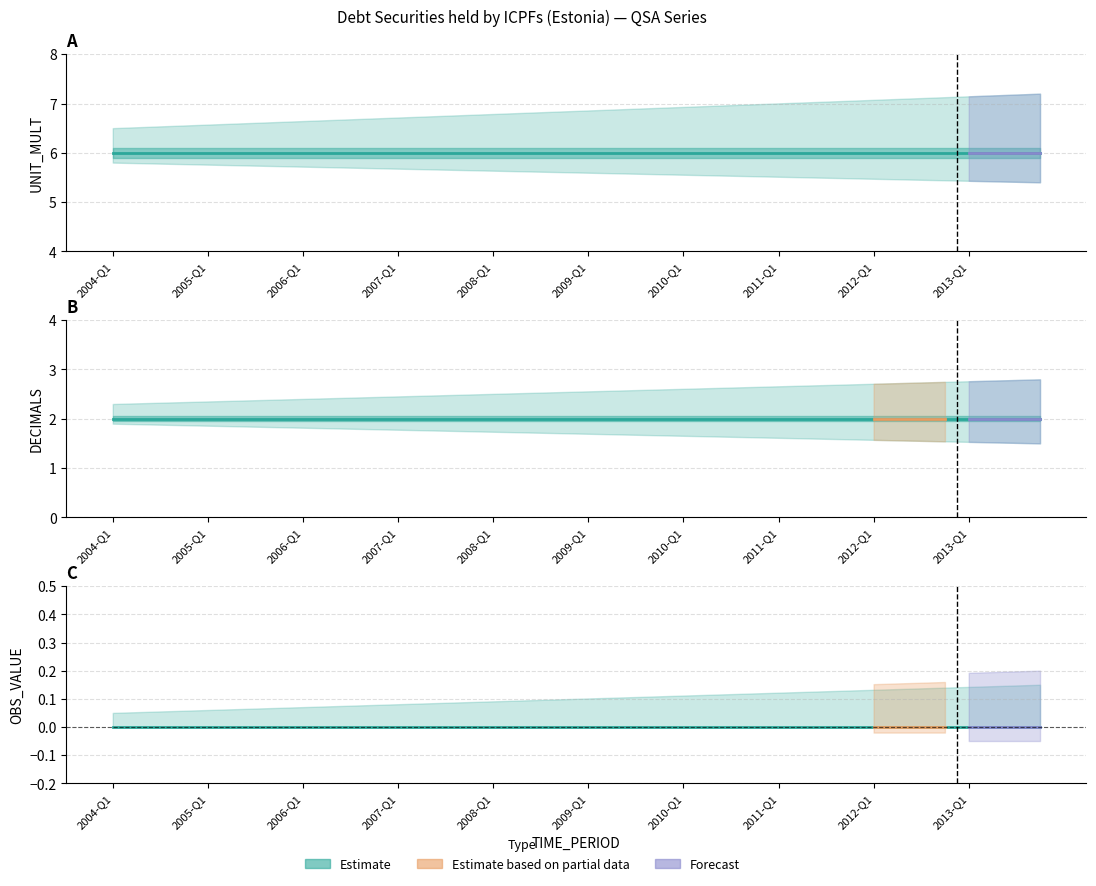

Between 39 and 18, which is larger?

39